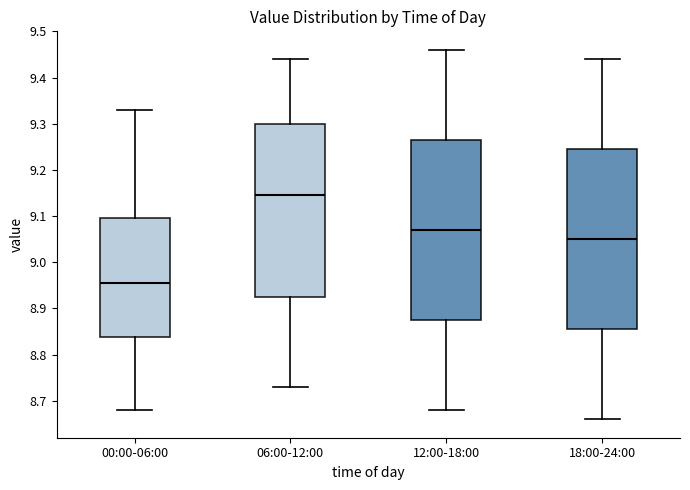

Where is the upper edge of the box for 18:00-24:00 on the y-axis? The values are not printed on the chart, so give them approximately, as read against the axis.

9.25